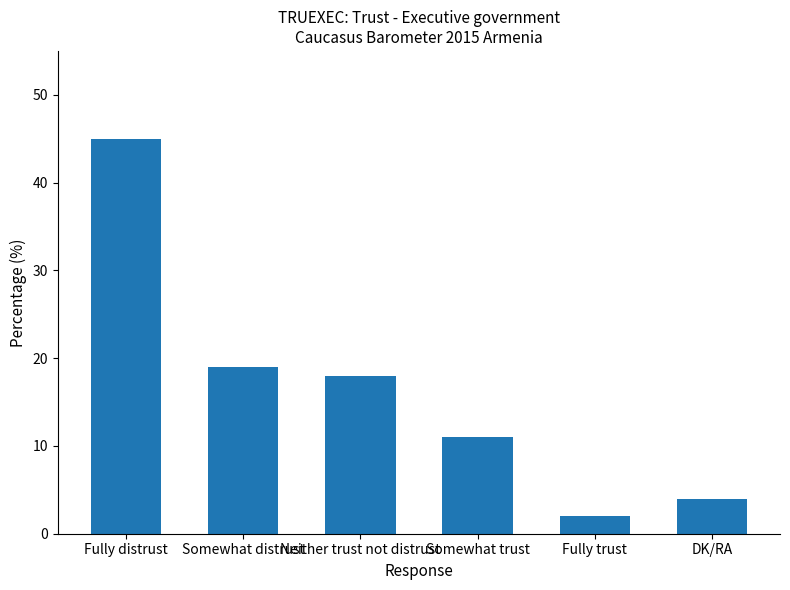

What is the sum of the values at Somewhat distrust and Neither trust not distrust?

37